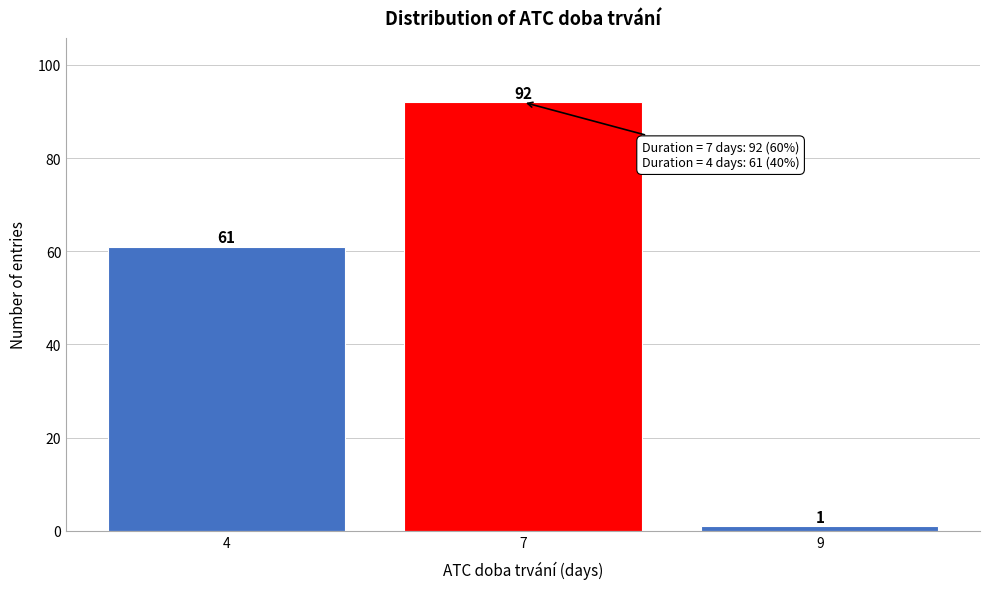

Reading left to right, transcribe all the data shown in this chart.

4=61	7=92	9=1